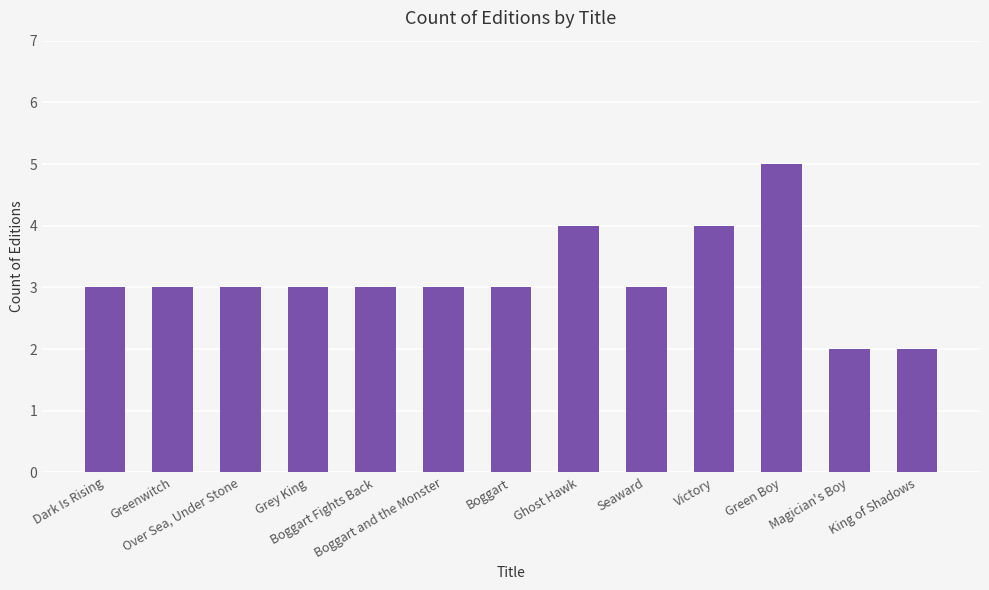

Are the bars horizontal?

No